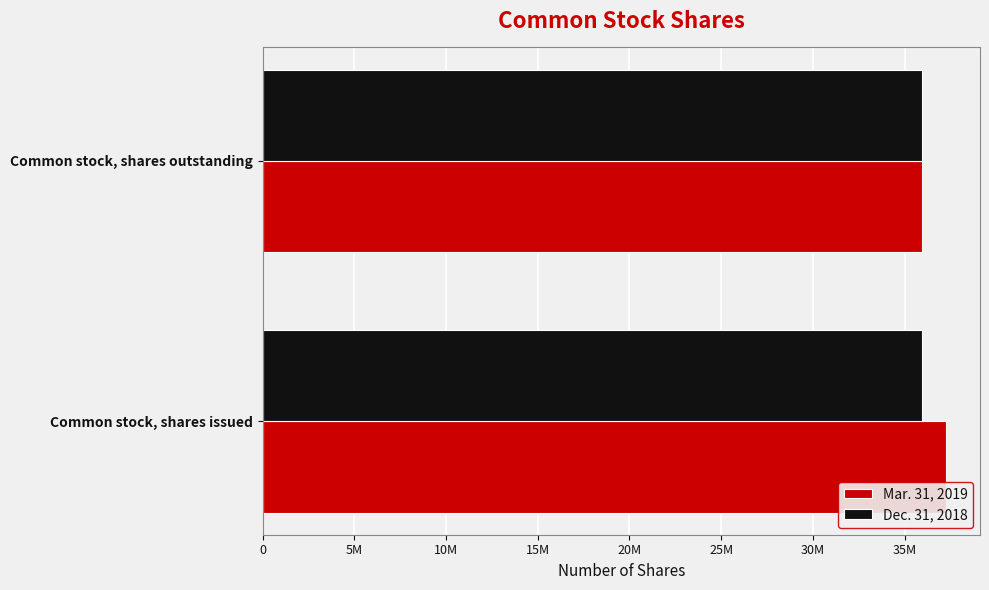

Rank the series by their maximum value, from lowest to highest.

Dec. 31, 2018, Mar. 31, 2019